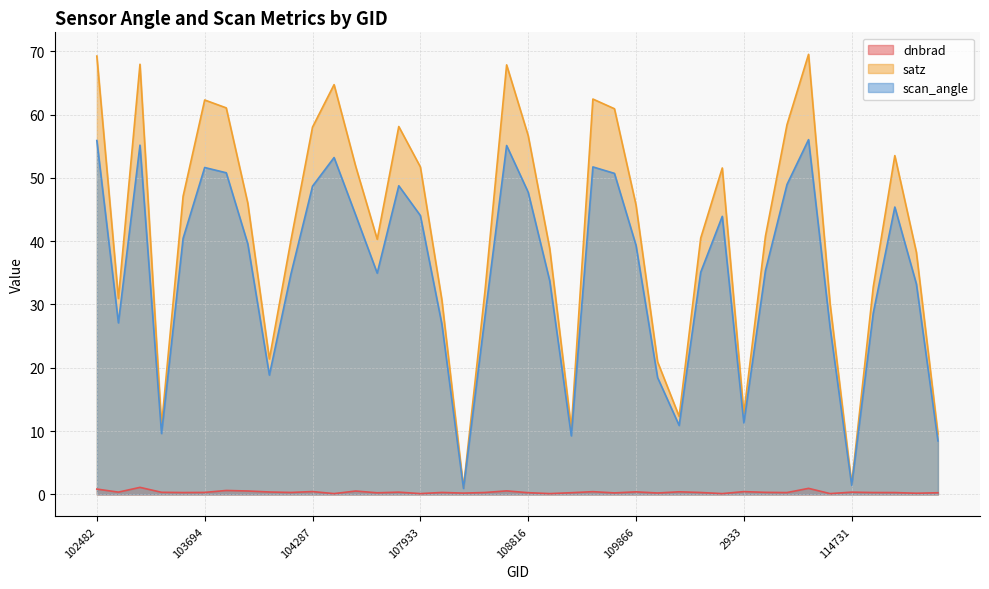

What are all the series names shown in the legend?

dnbrad, satz, scan_angle